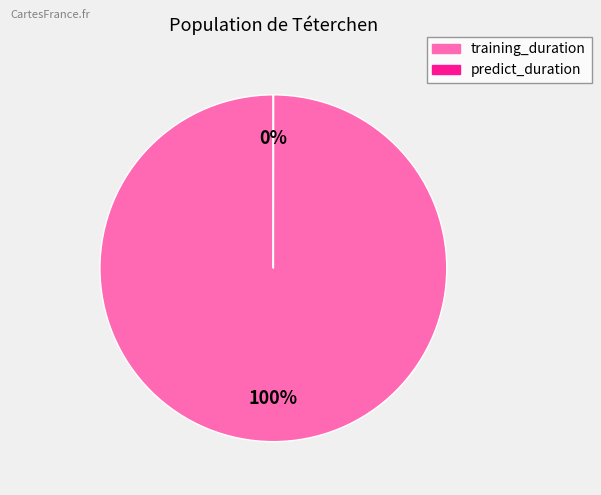

How many slices are in this pie chart?

2